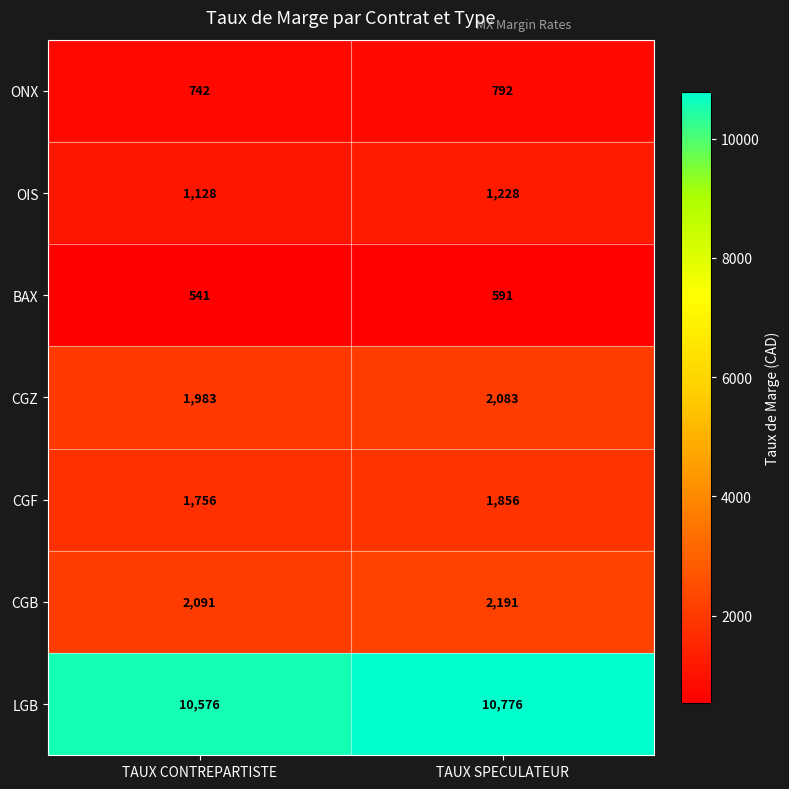

Read the CGB value at TAUX SPECULATEUR, to the nearest 5.

2190